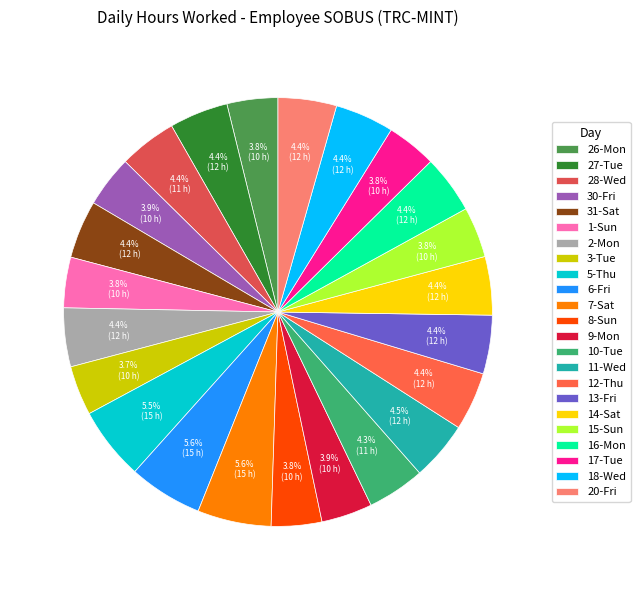

To the nearest percent, what percentage of the pie is 30-Fri?

4%